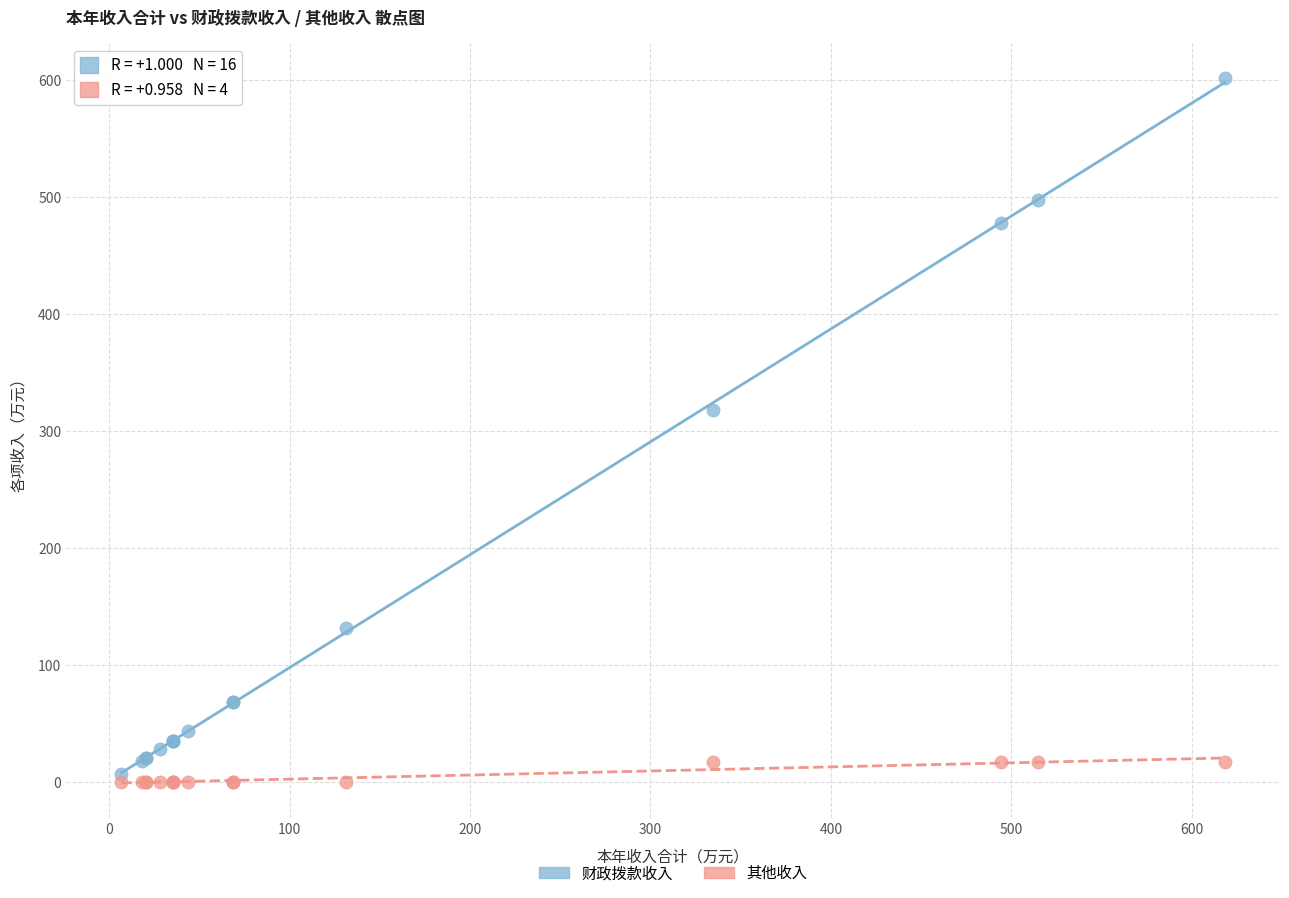

In the 财政拨款收入 series, what Y value is closest to 304?

317.8